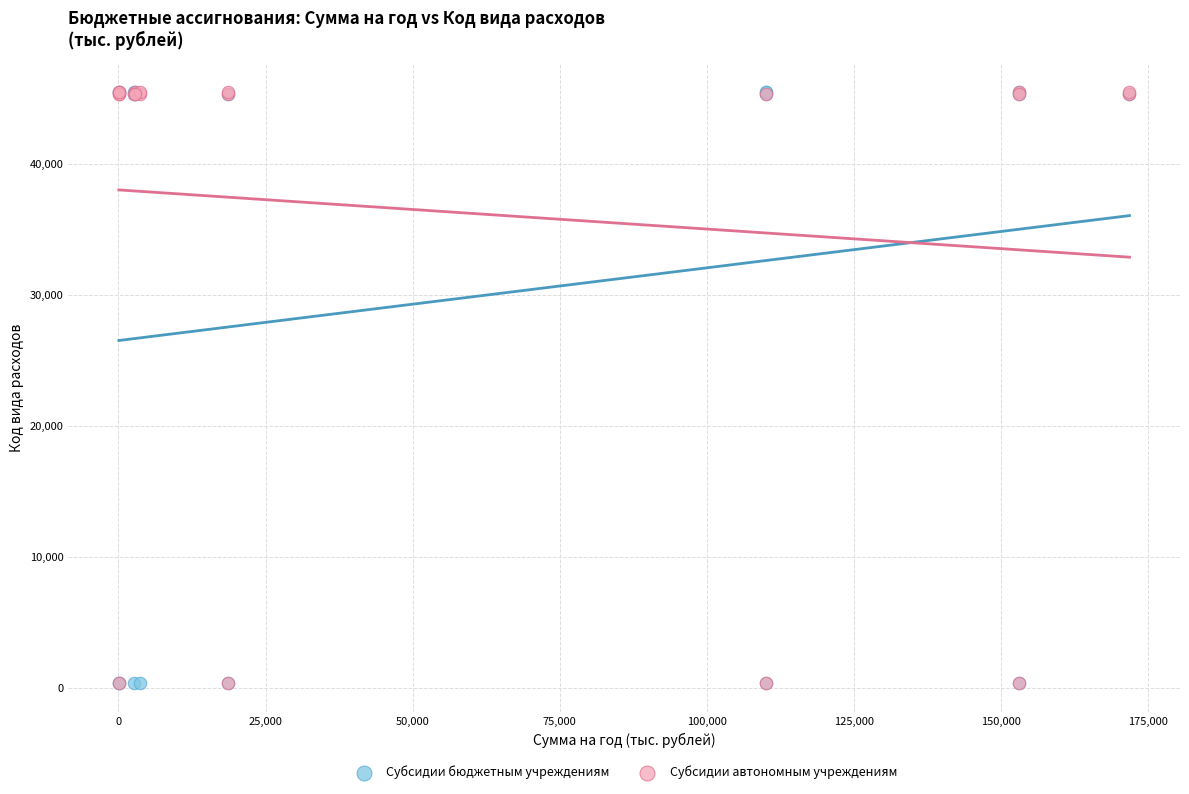

What are all the series names shown in the legend?

Субсидии бюджетным учреждениям, Субсидии автономным учреждениям